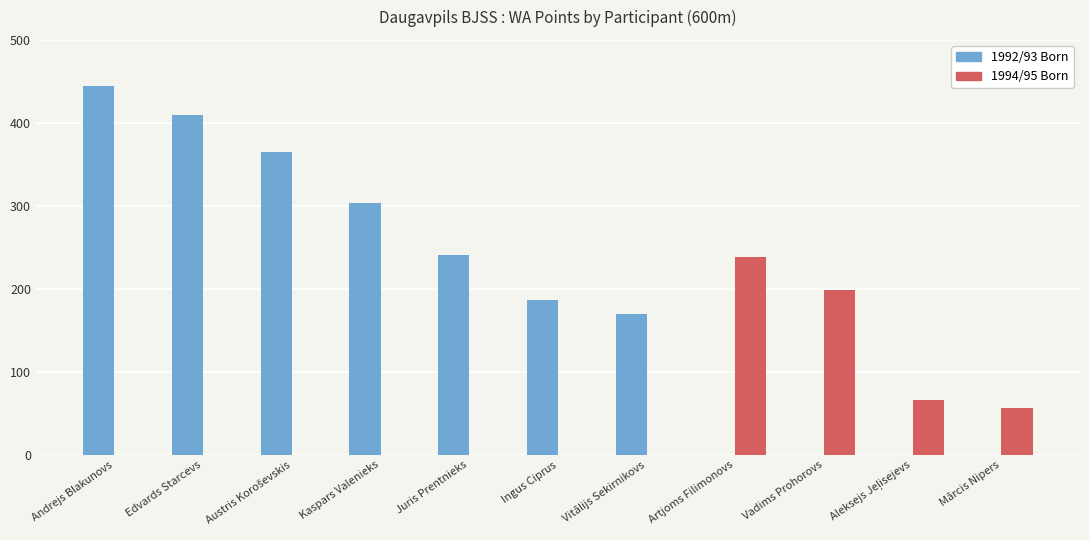

How many distinct data groups are displayed?

2